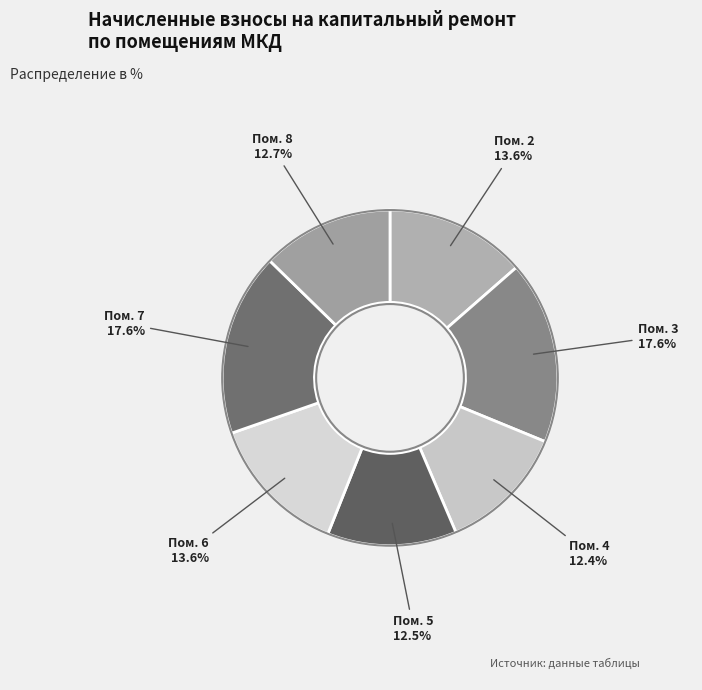

Does any single category account for the majority?

No